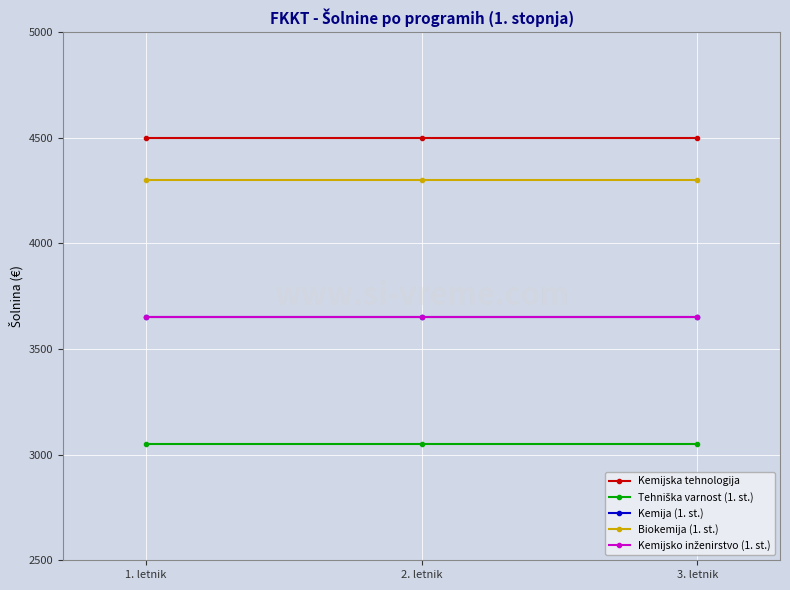

Rank the categories by Tehniška varnost (1. st.) value from lowest to highest.

1. letnik, 2. letnik, 3. letnik